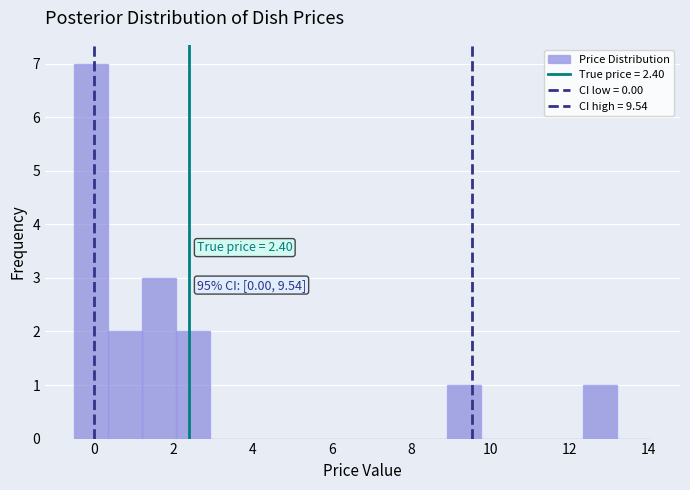

Which range on the x-axis has the tallest bar?

-0.4 to 0.4